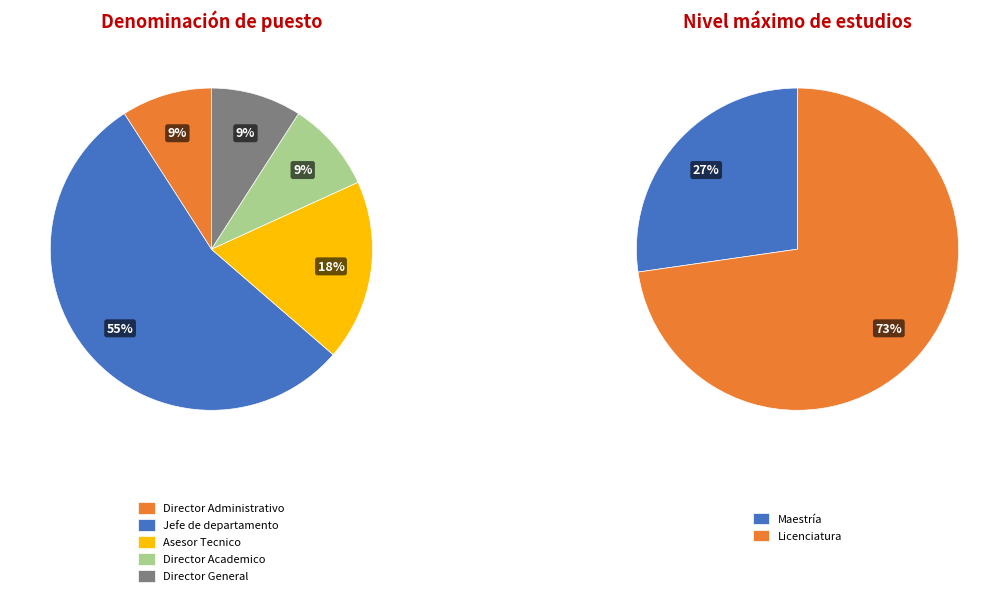

Between Maestría and Licenciatura, which is larger?

Licenciatura